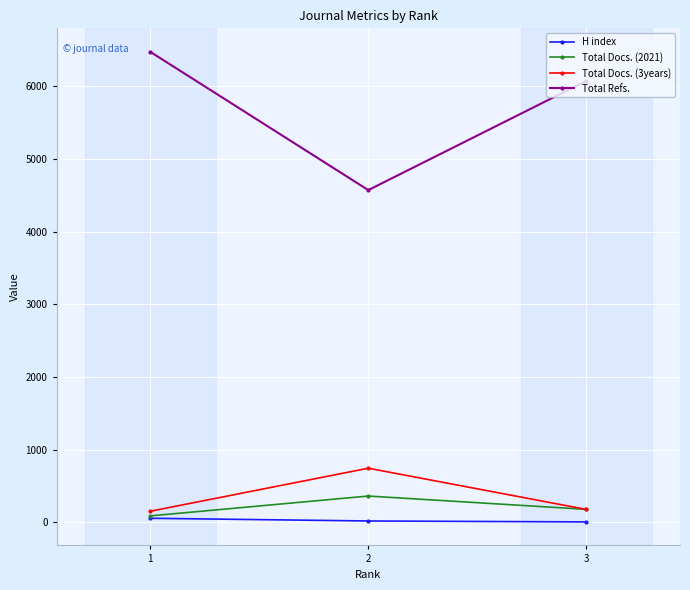

At which label is Total Docs. (3years) closest to 449?

3